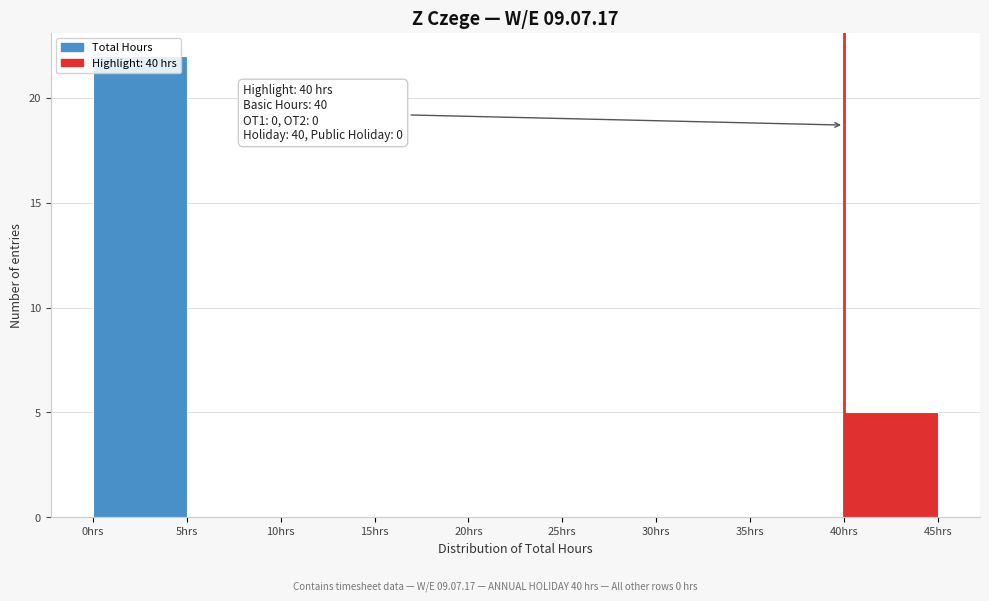

Which range on the x-axis has the tallest bar?

0 to 5